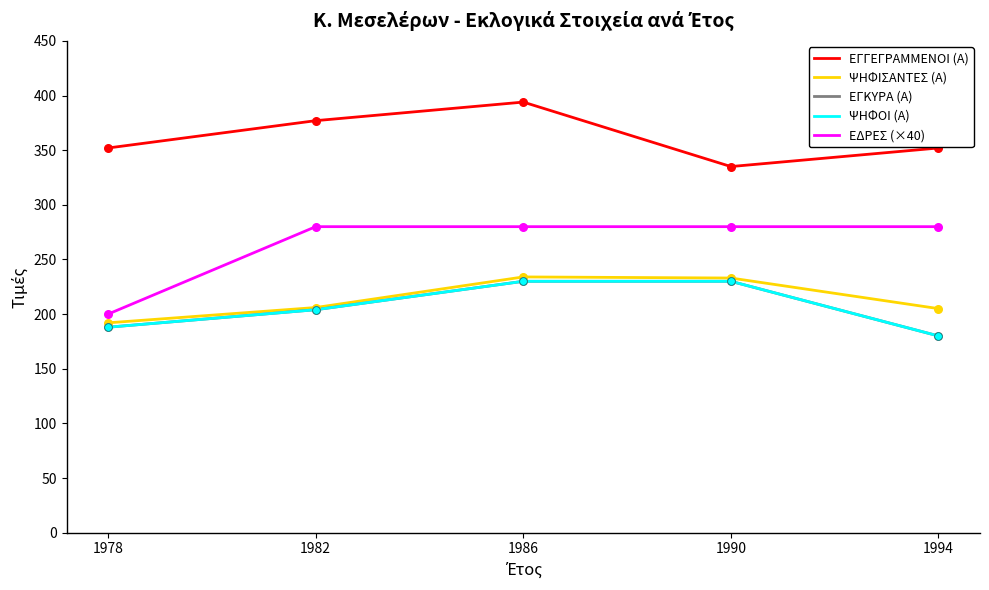

Is the value of ΨΗΦΙΣΑΝΤΕΣ (Α) at 1982 greater than the value of ΕΔΡΕΣ (×40) at 1990?

No